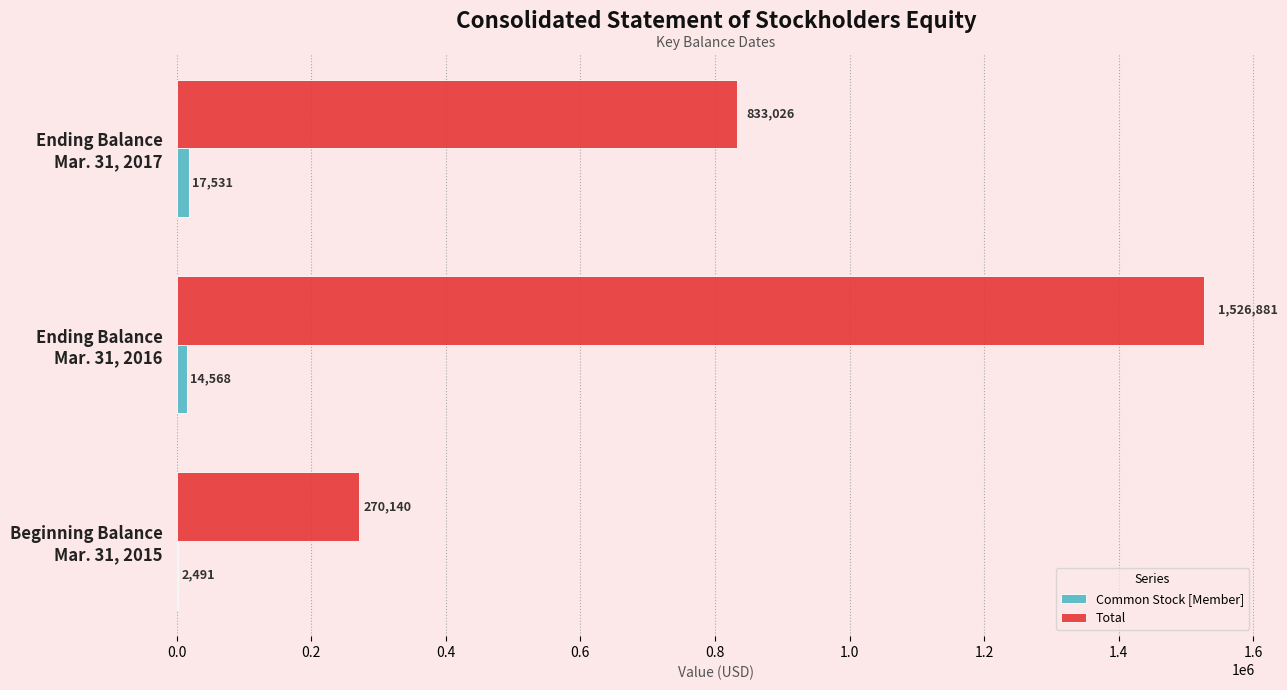

What is the highest value of the Total series?

1526881